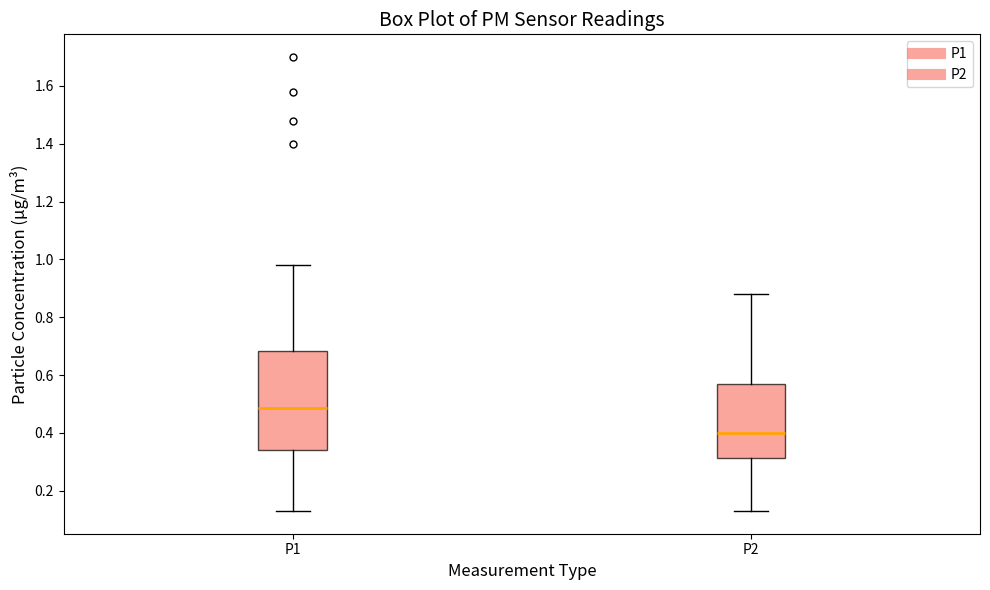

Reading left to right, read every box against the y-axis: the position of its median line, the range the box covers, and the ends of its whiskers. The values are not printed on the chart, so give them approximately, as read against the axis.

P1: median 0.48, box 0.34 to 0.68, whiskers 0.14 to 0.98
P2: median 0.40, box 0.32 to 0.58, whiskers 0.14 to 0.88